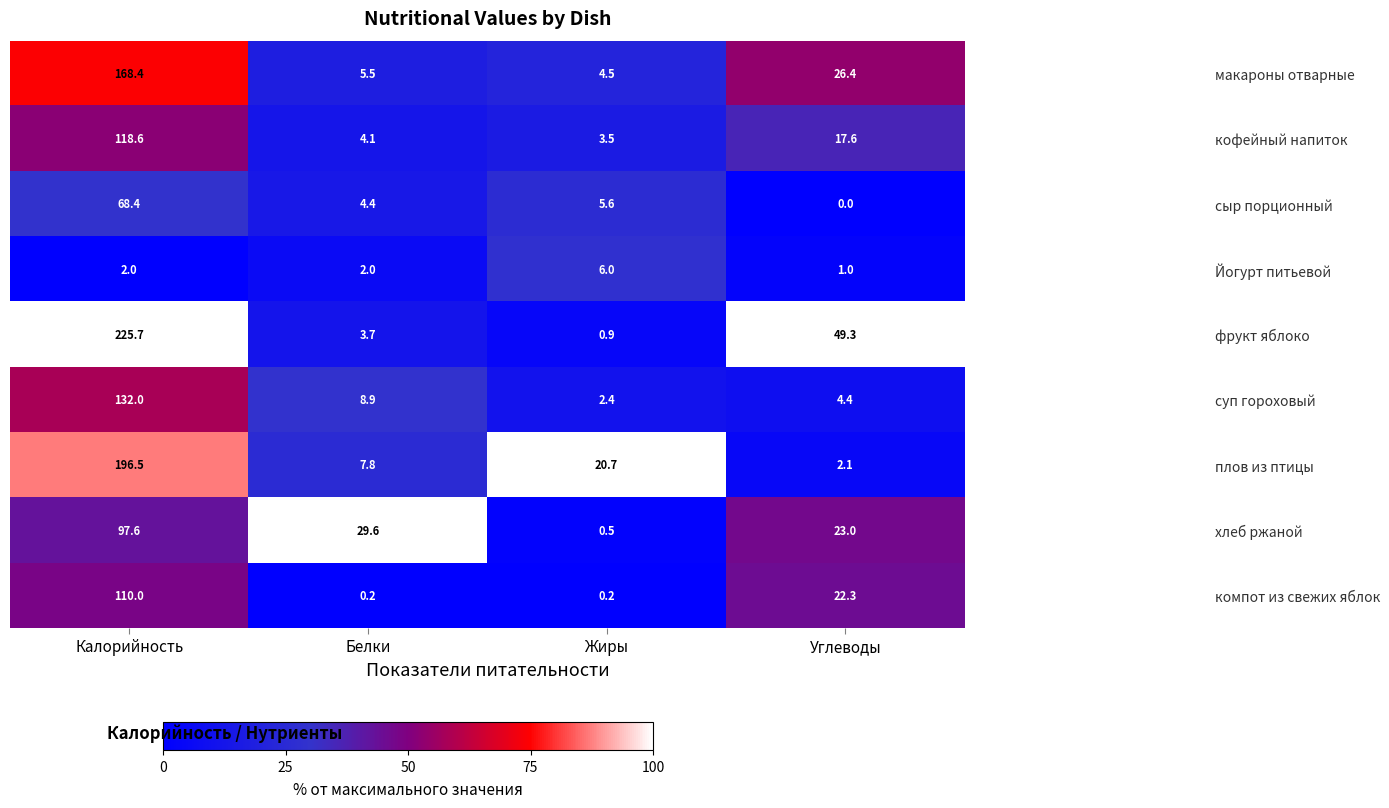

How many series are shown in this chart?

9